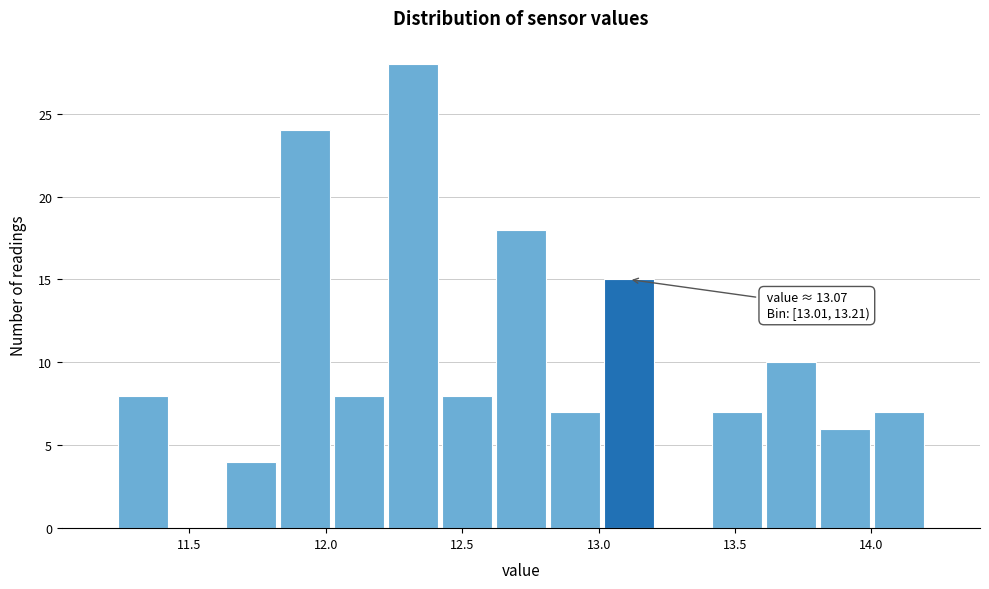

Around what value on the x-axis is the tallest bar? Give the approximate position of its centre, as read against the axis.

12.30